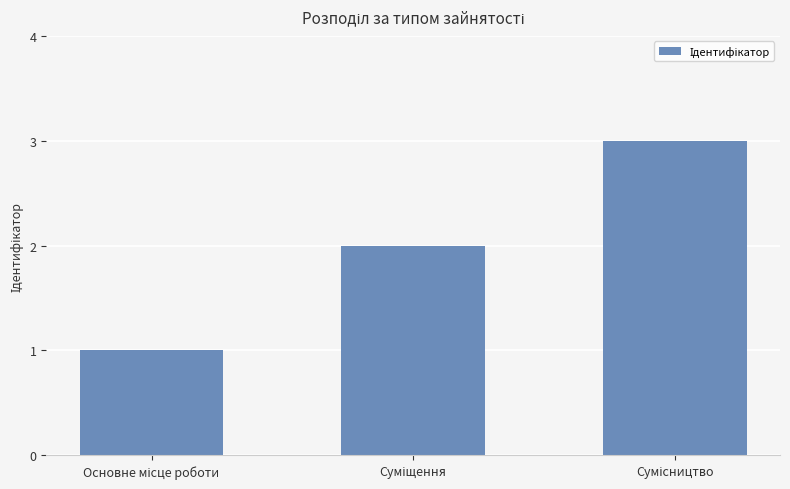

What is the sum of all values?

6